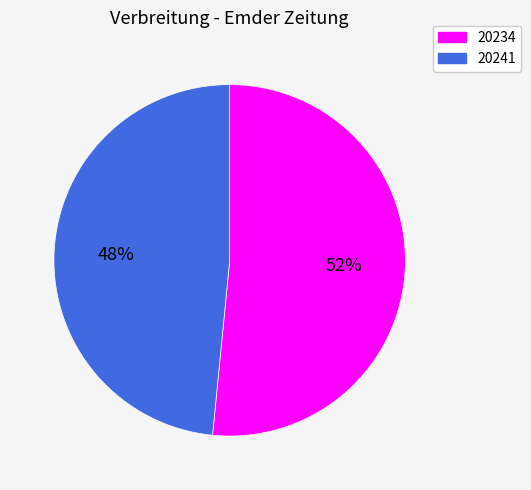

Approximately how many times larger is the value at 20234 compared to 20241?

1.1